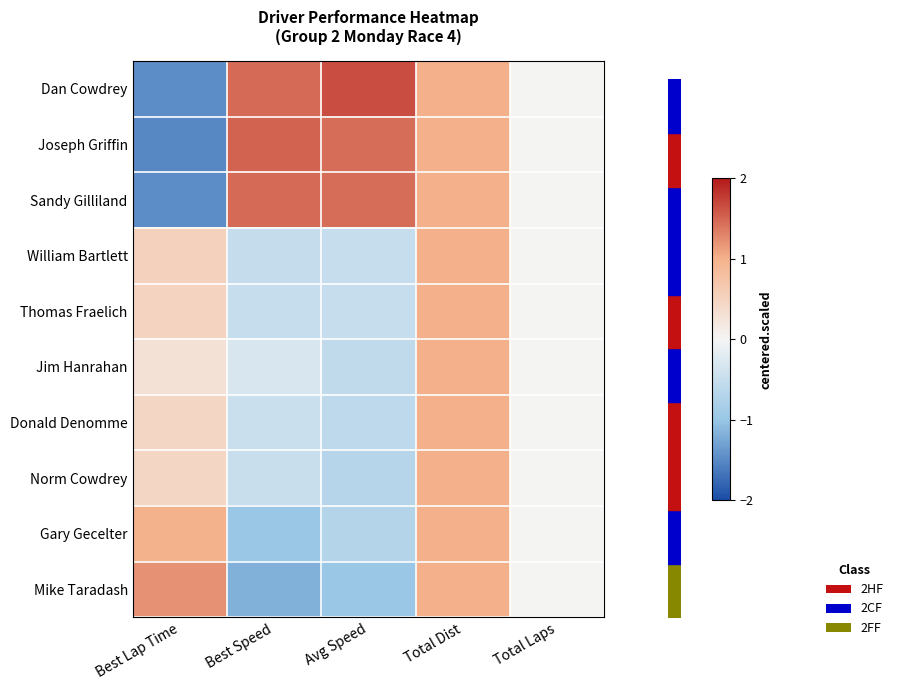

Between Best Speed and Total Laps, which is larger?

Best Speed